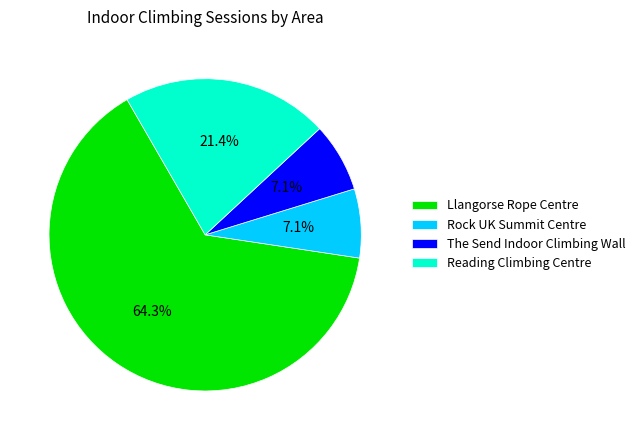

The Llangorse Rope Centre slice represents 64% of the pie. True or false?

True